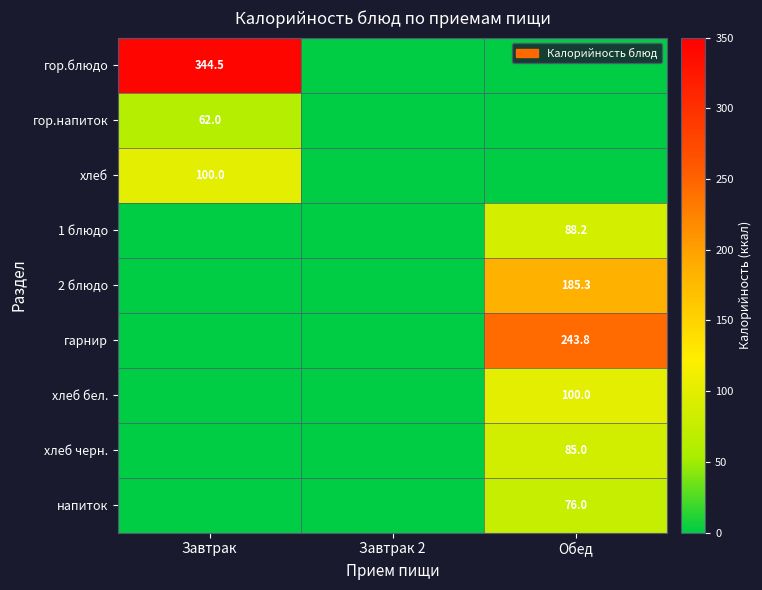

Is it true that гарнир equals 243.8 at Обед?

True